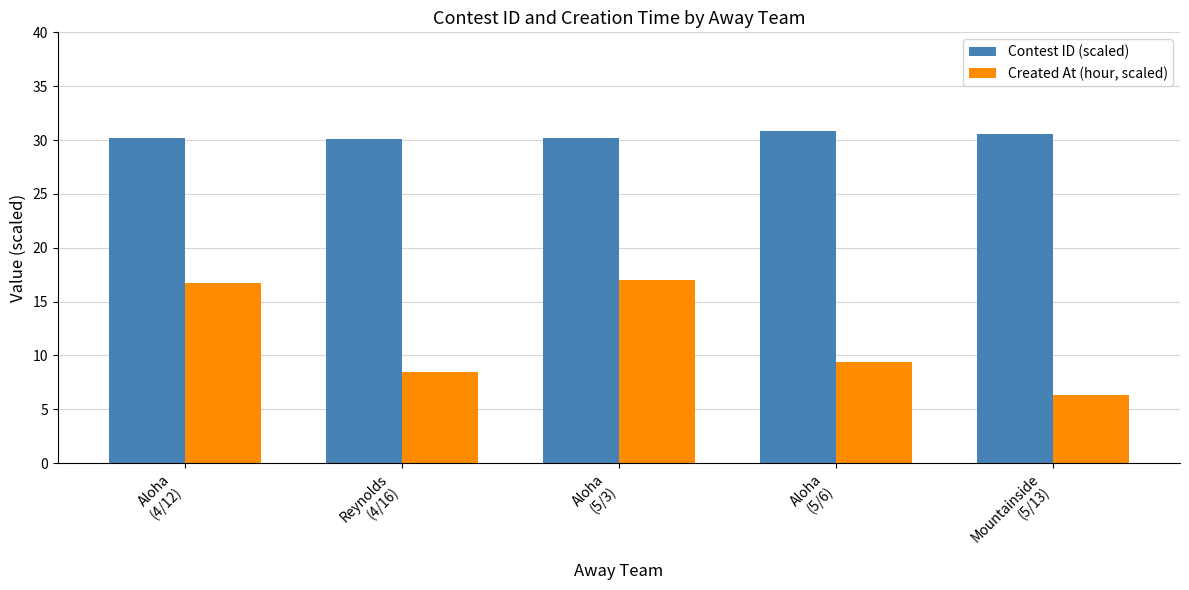

Which series has the largest total across all categories?

Contest ID (scaled)